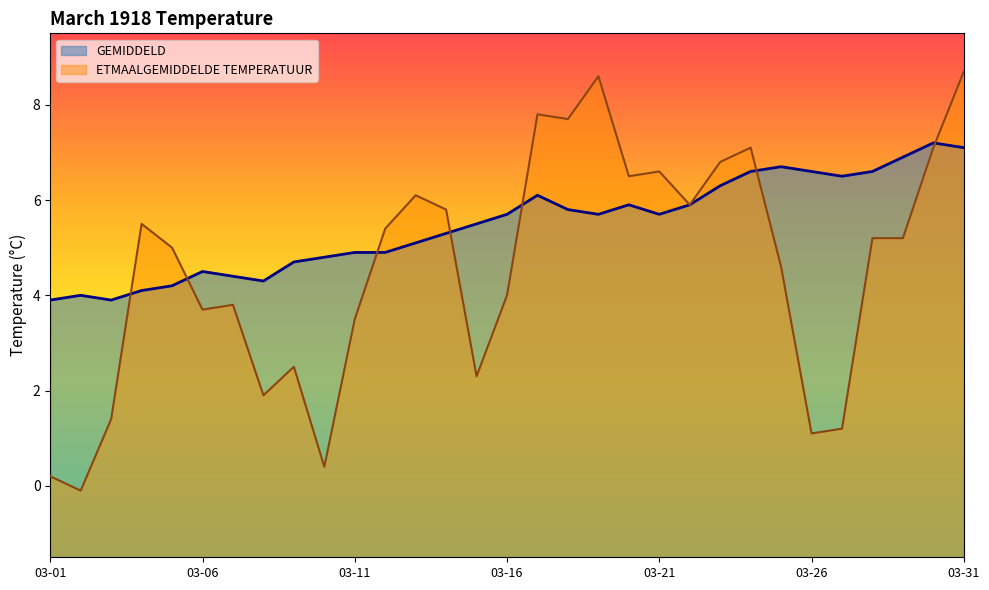

What is the difference between the GEMIDDELD values at 1918-03-13 and 1918-03-28?

1.5